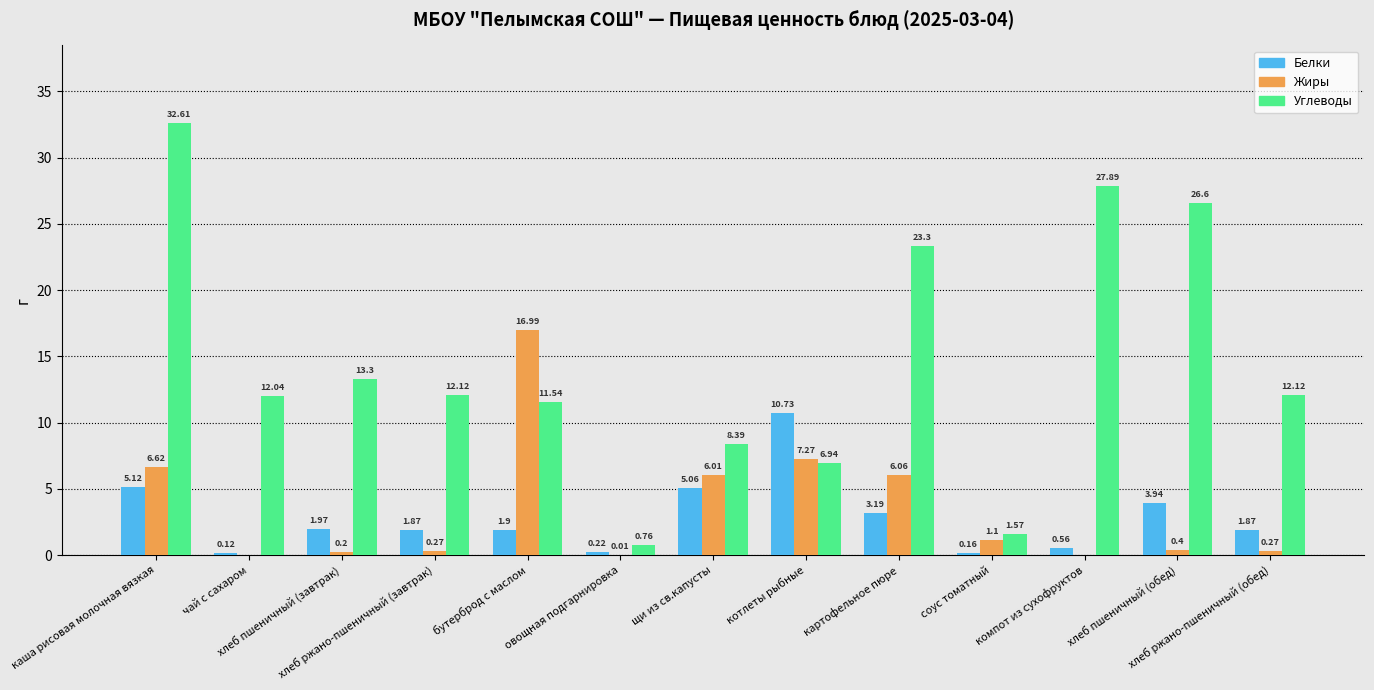

What is the sum of all Белки values?

36.7